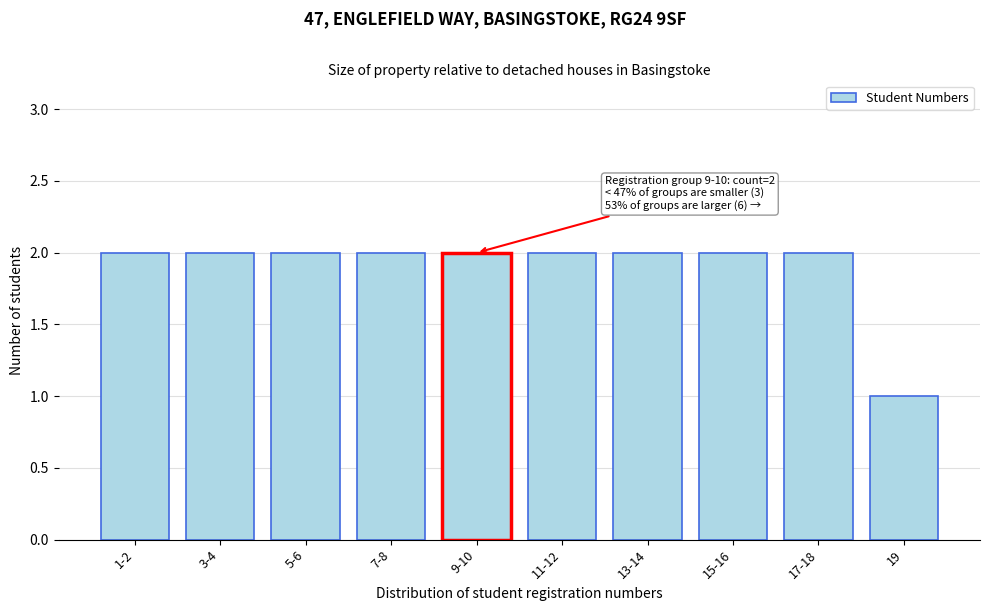

Reading right to left, what are all the values shown in this chart?

1	2	2	2	2	2	2	2	2	2